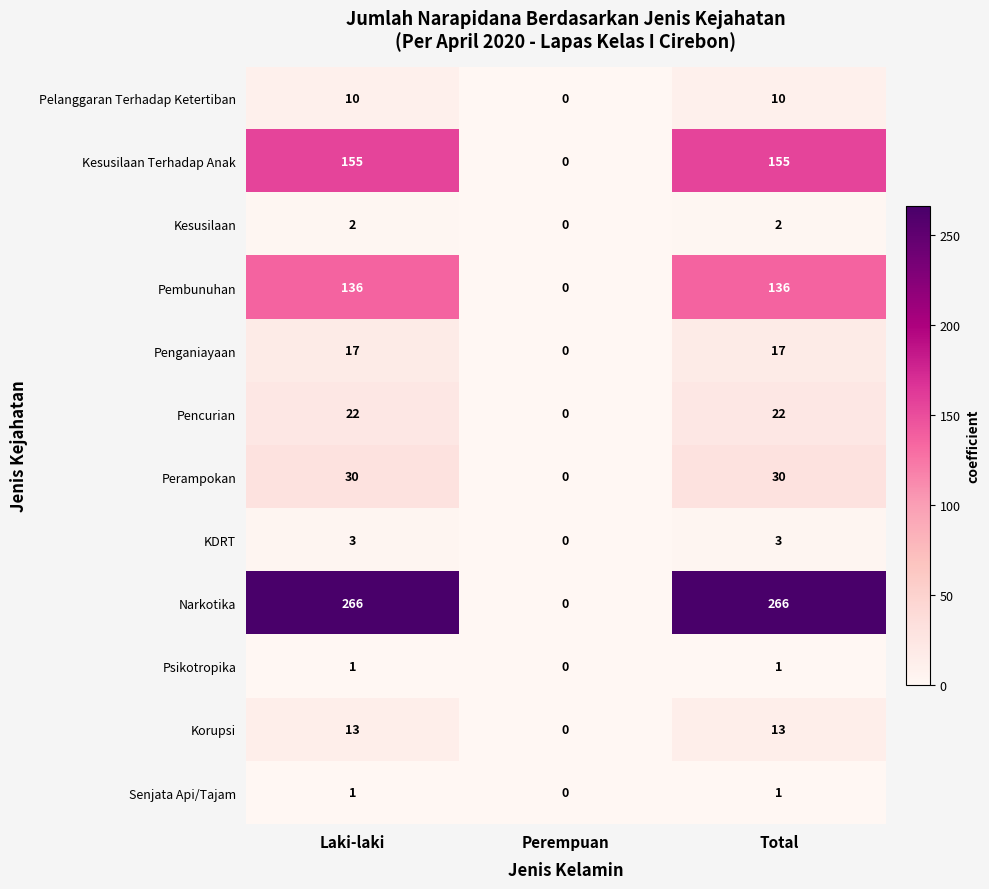

The Narkotika series shows -112 at Perempuan. True or false?

False